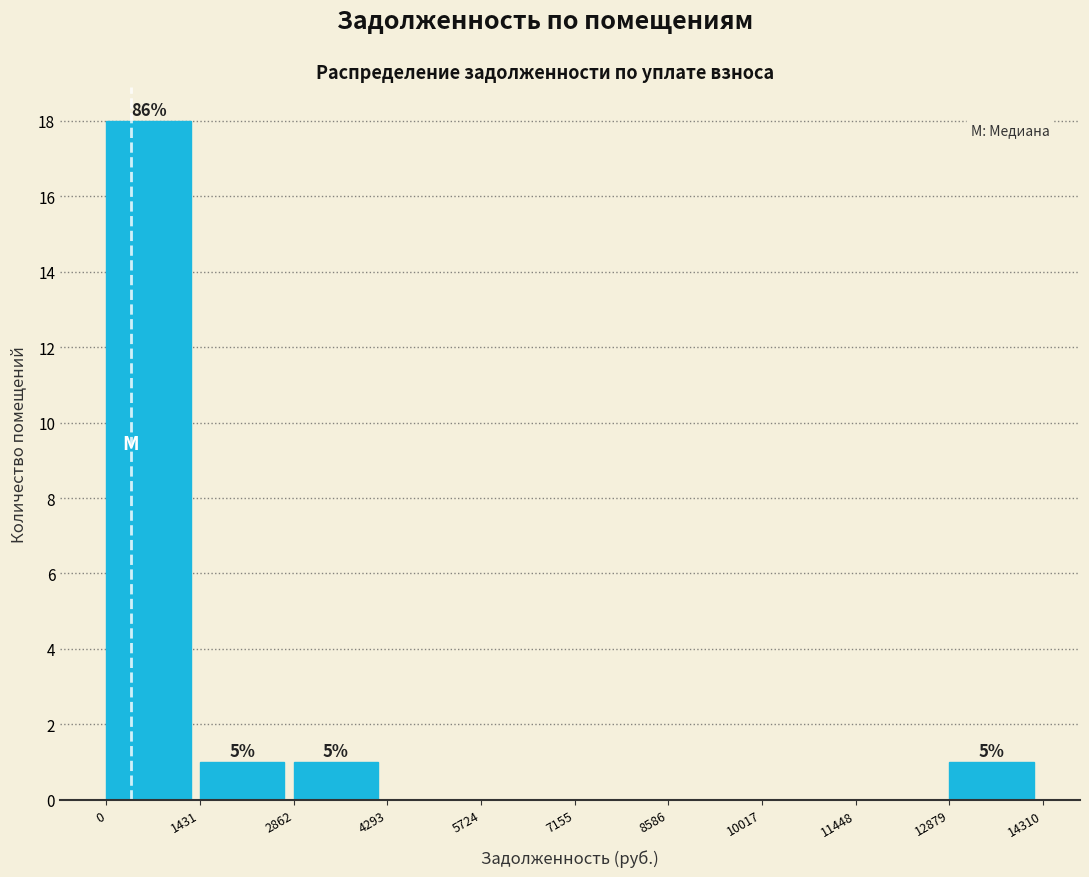

Which range on the x-axis has the tallest bar?

0 to 1431